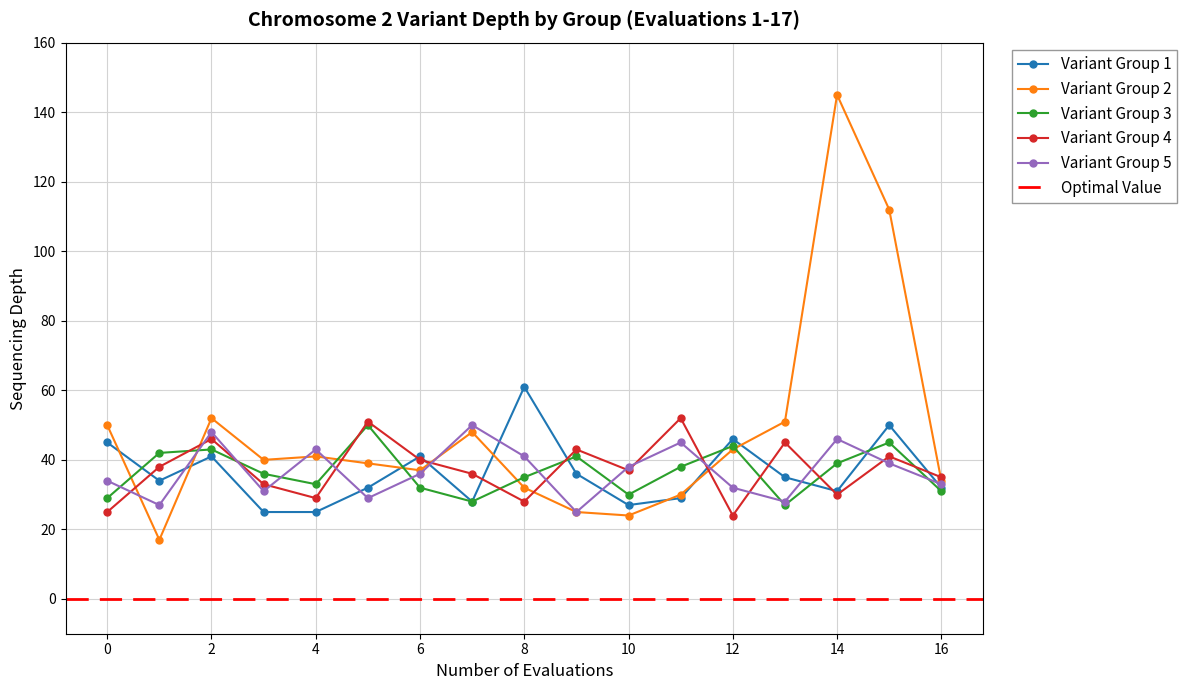

What is the average value of the Variant Group 1 series?

36